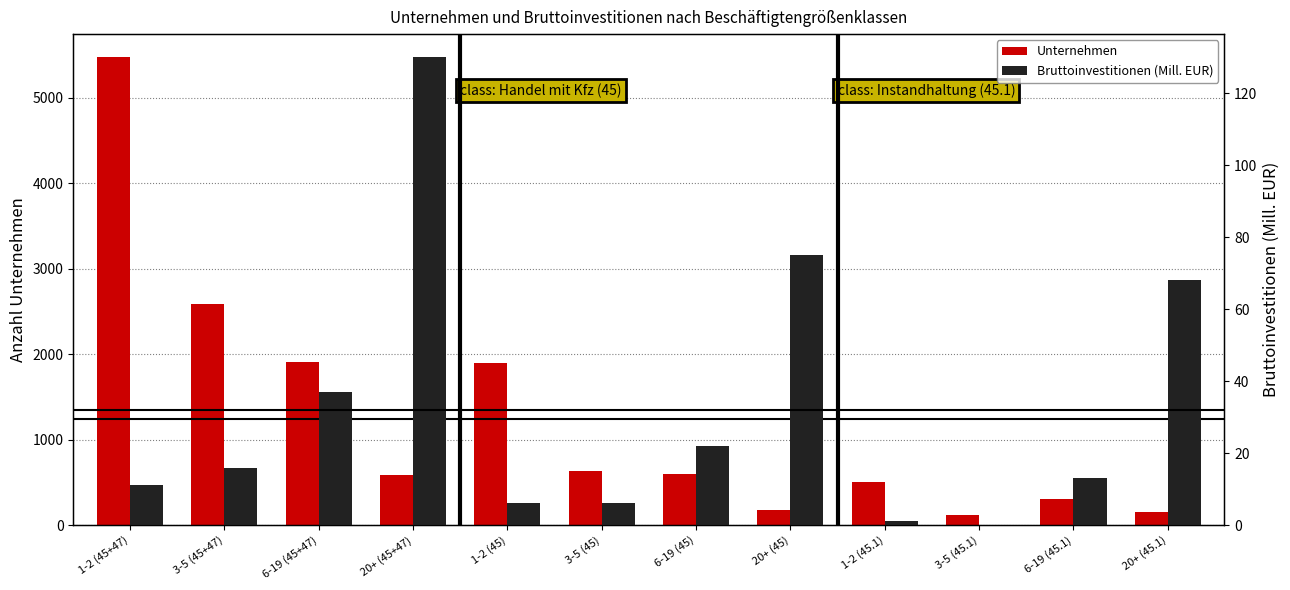

Rank the categories by Unternehmen value from highest to lowest.

1-2 (45+47), 3-5 (45+47), 6-19 (45+47), 1-2 (45), 3-5 (45), 6-19 (45), 20+ (45+47), 1-2 (45.1), 6-19 (45.1), 20+ (45), 20+ (45.1), 3-5 (45.1)